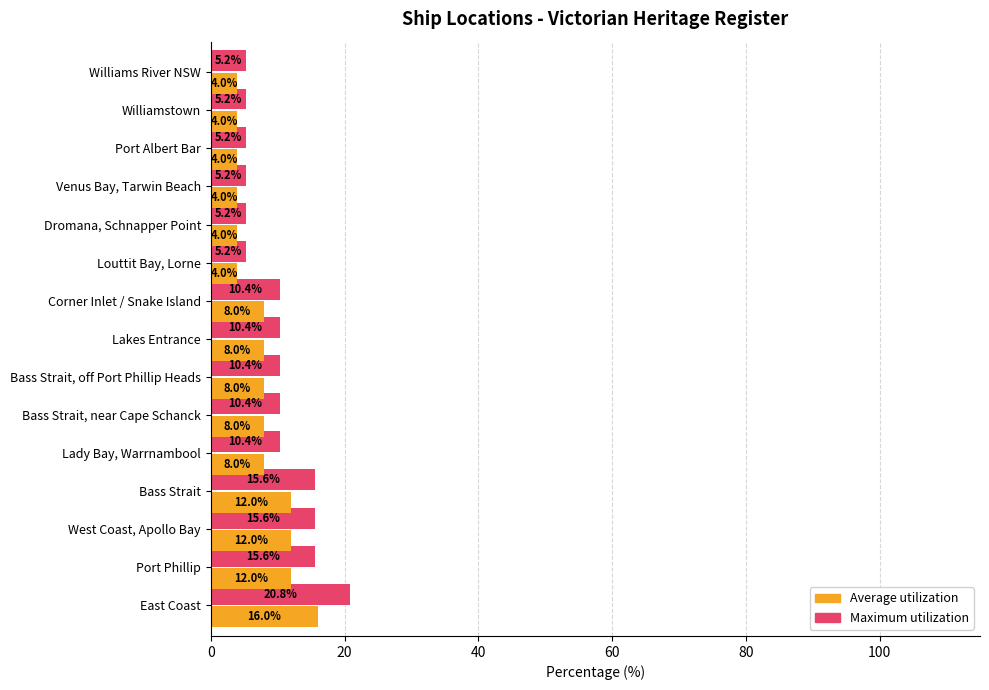

Which series has the largest total across all categories?

Maximum utilization